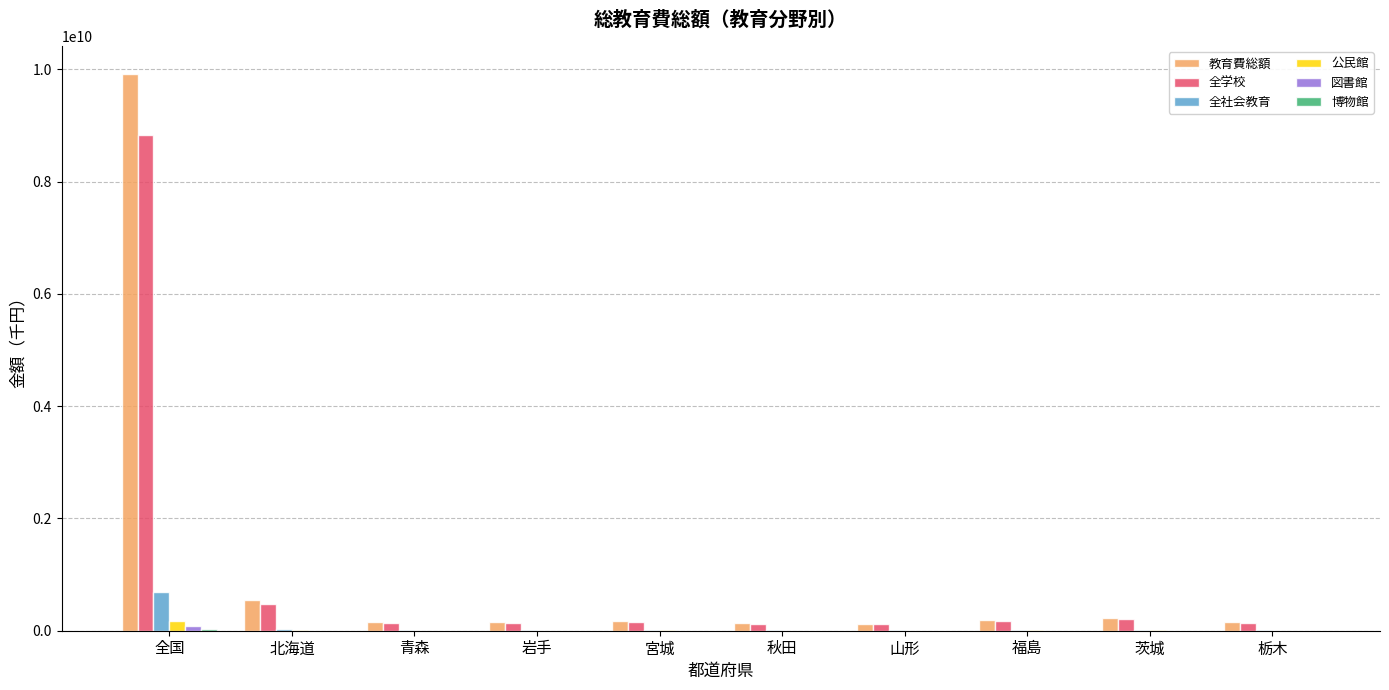

What is the sum of all 教育費総額 values?

11769832978